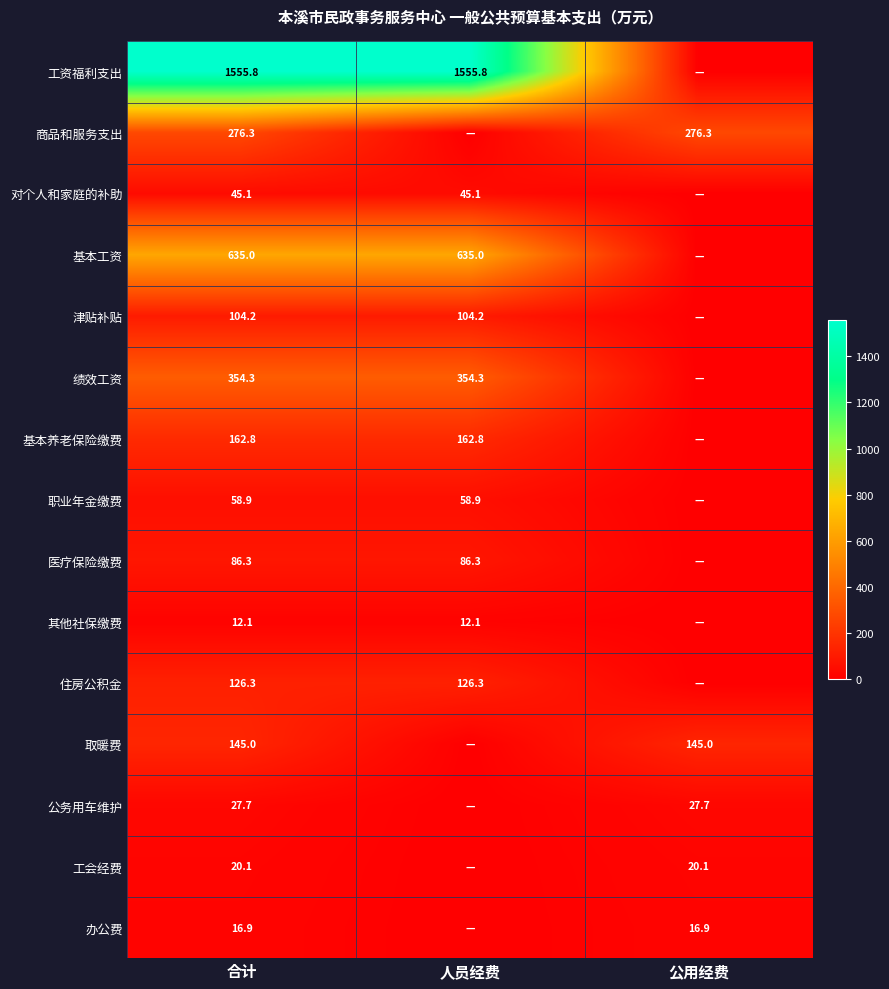

What is the total value across all series at 合计?

3626.8